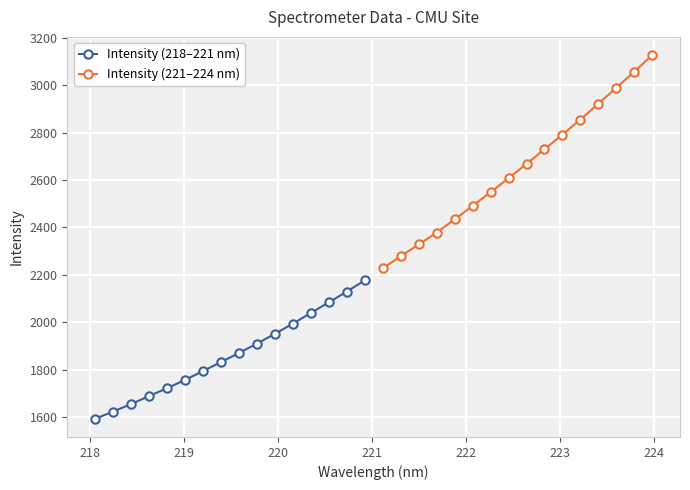

List the series in order of their peak value, highest first.

Intensity (221–224 nm), Intensity (218–221 nm)